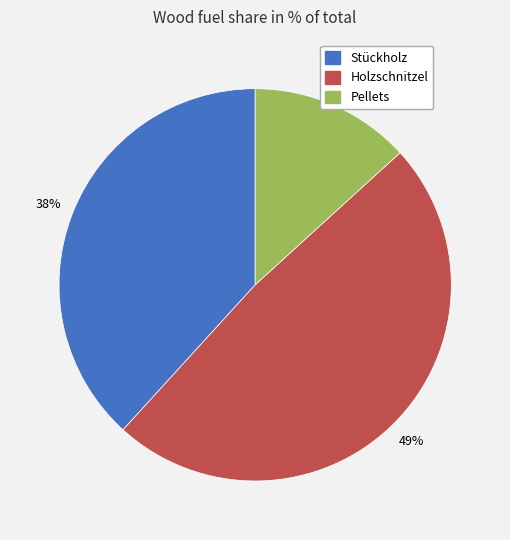

Is Stückholz the majority of the pie?

No